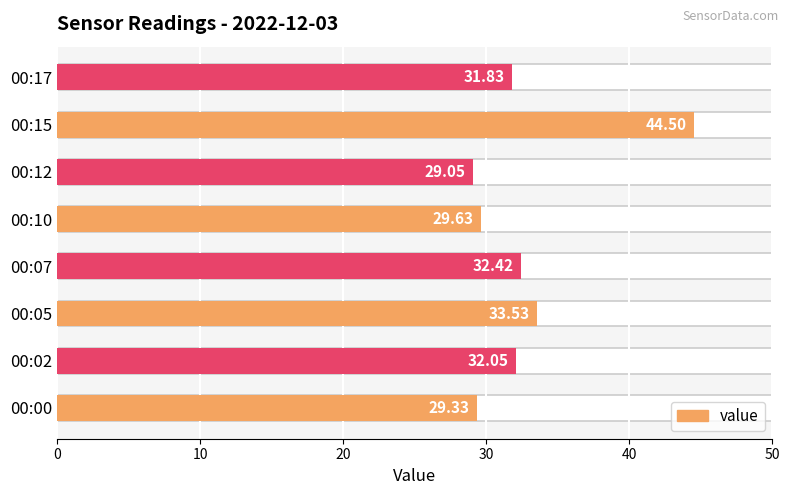

Does the chart contain any negative values?

No